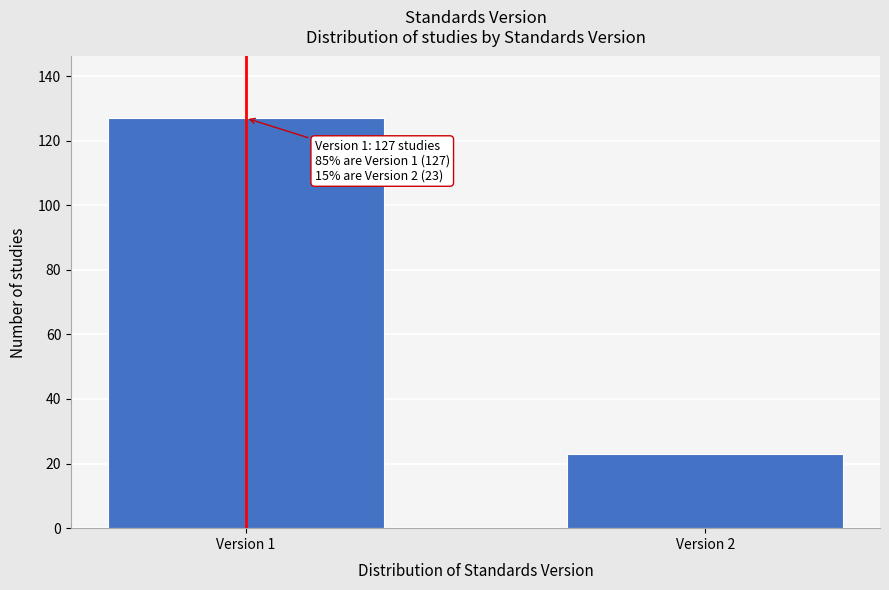

Reading left to right, extract all data points from this chart.

Version 1=127	Version 2=23